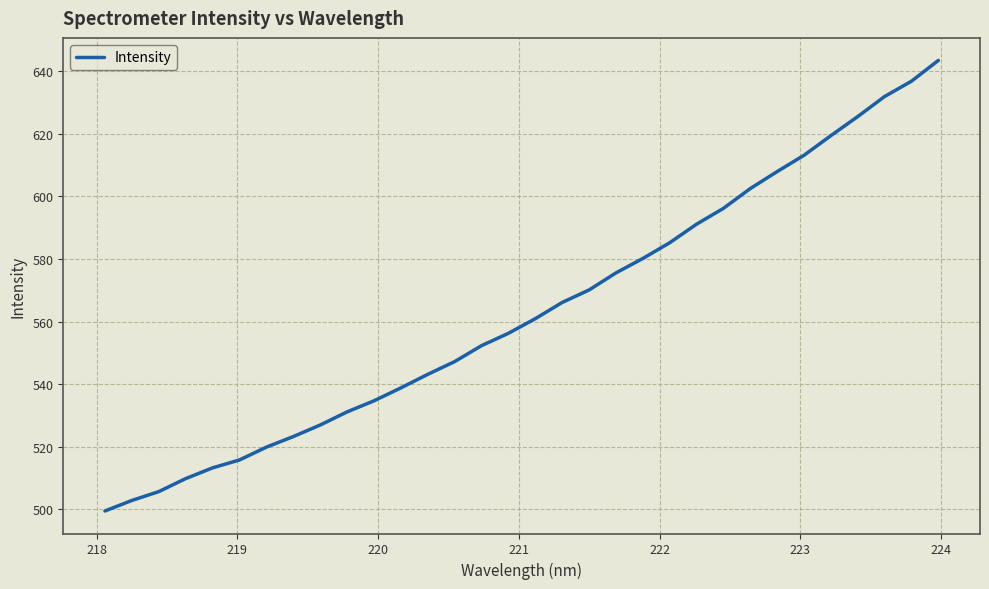

What is the smallest value displayed?

499.5